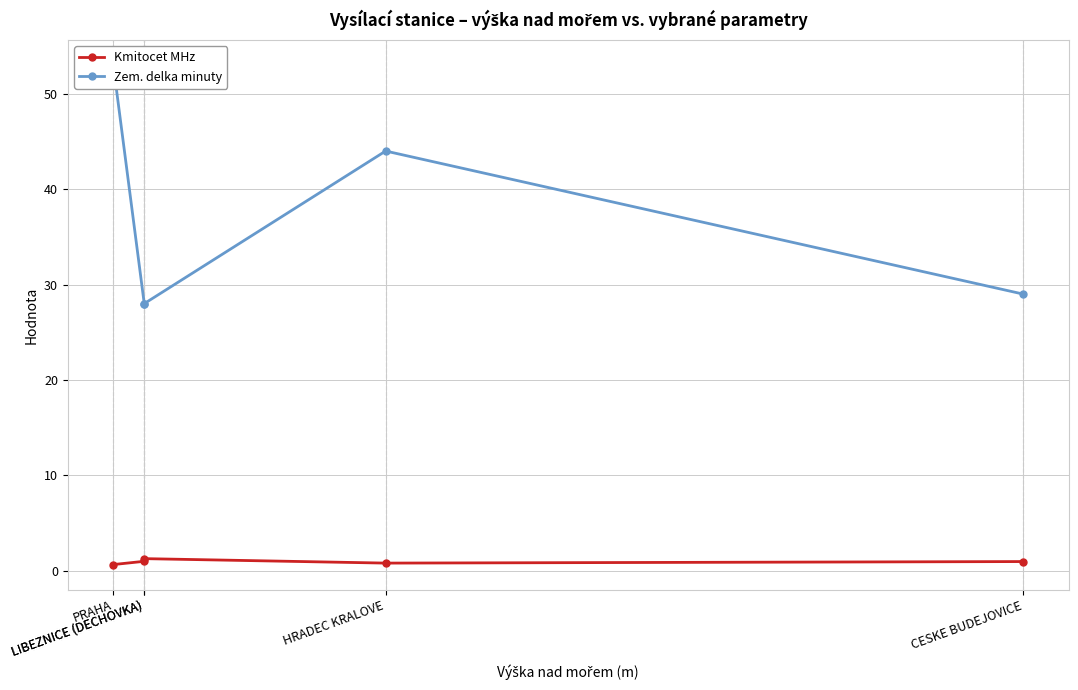

True or false: Zem. delka minuty and Kmitocet MHz cross at least once.

False